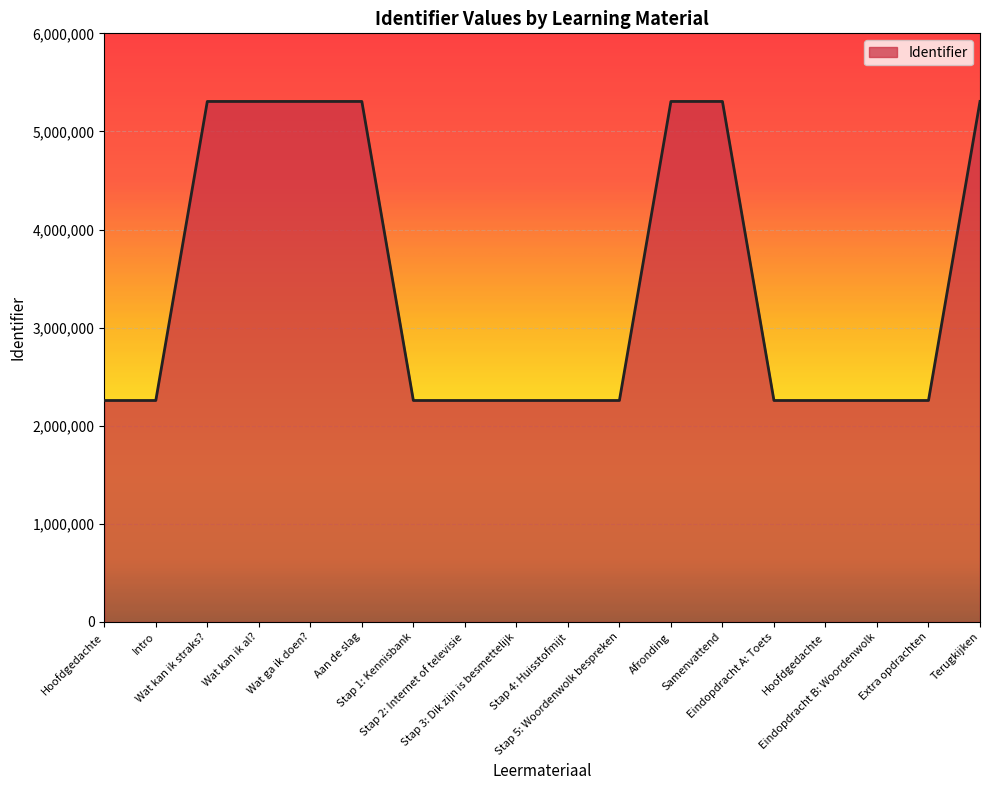

How many interior local valleys (lower than both neighbors) does the data have?

3